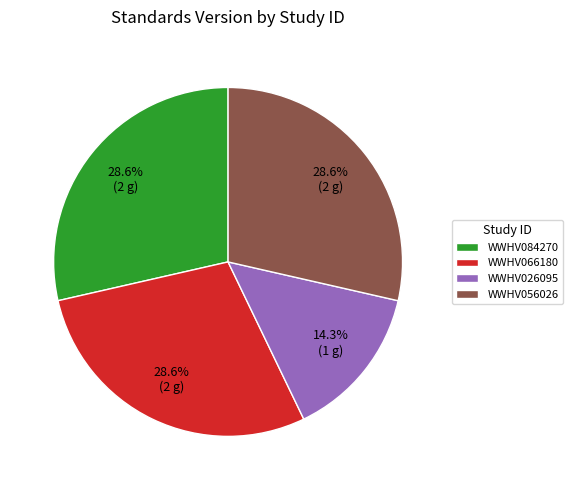

To the nearest percent, what is the difference between the WWHV026095 and WWHV056026 slice percentages?

14%